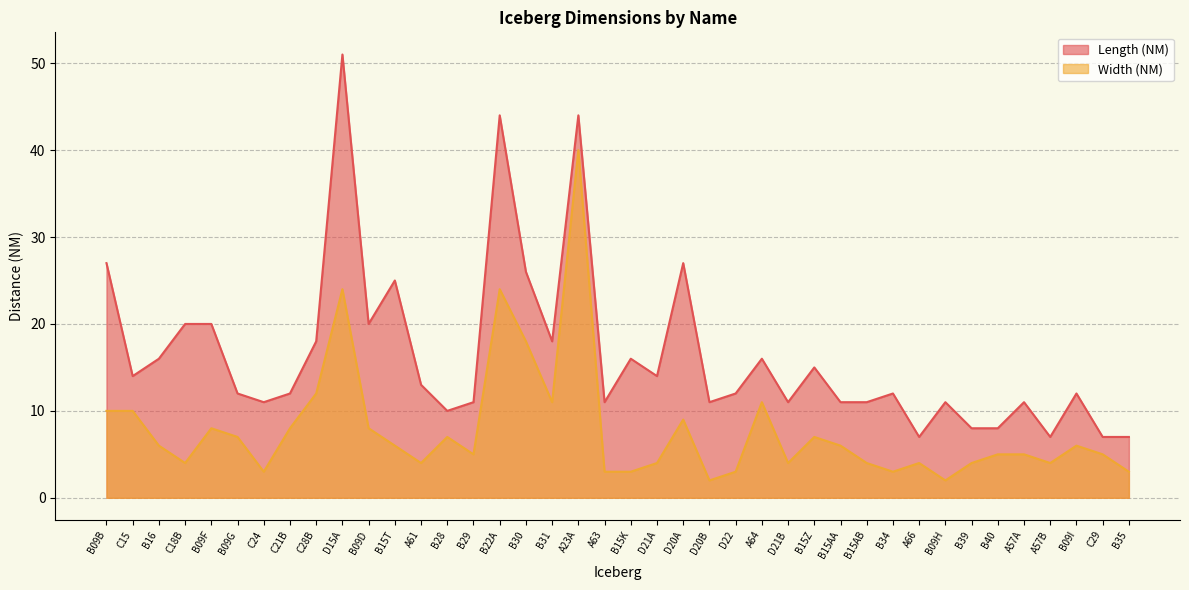

How many data points in Length (NM) are less than 12?

16